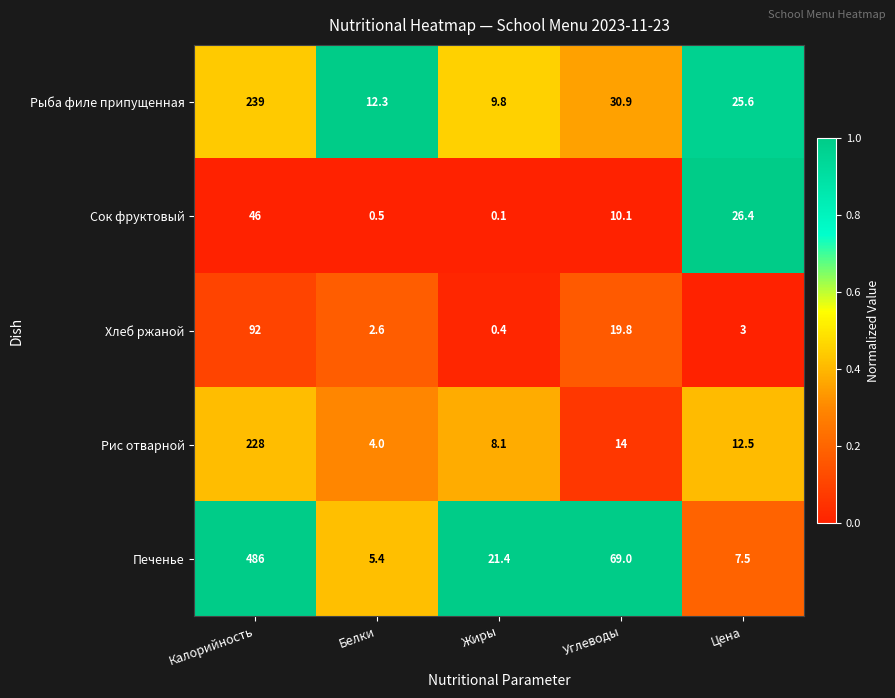

At which category is the sum across all series the highest?

Калорийность